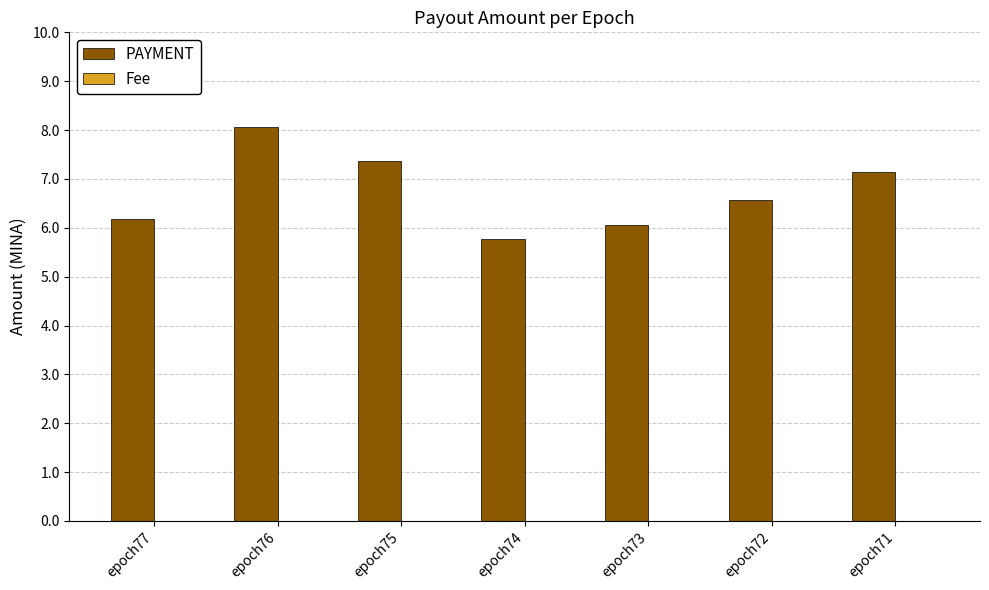

Which label corresponds to the largest value in the chart?

epoch76